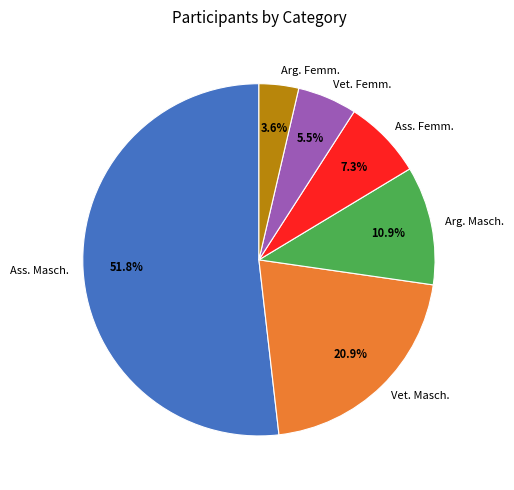

Rank the categories by value from highest to lowest.

Ass. Masch., Vet. Masch., Arg. Masch., Ass. Femm., Vet. Femm., Arg. Femm.